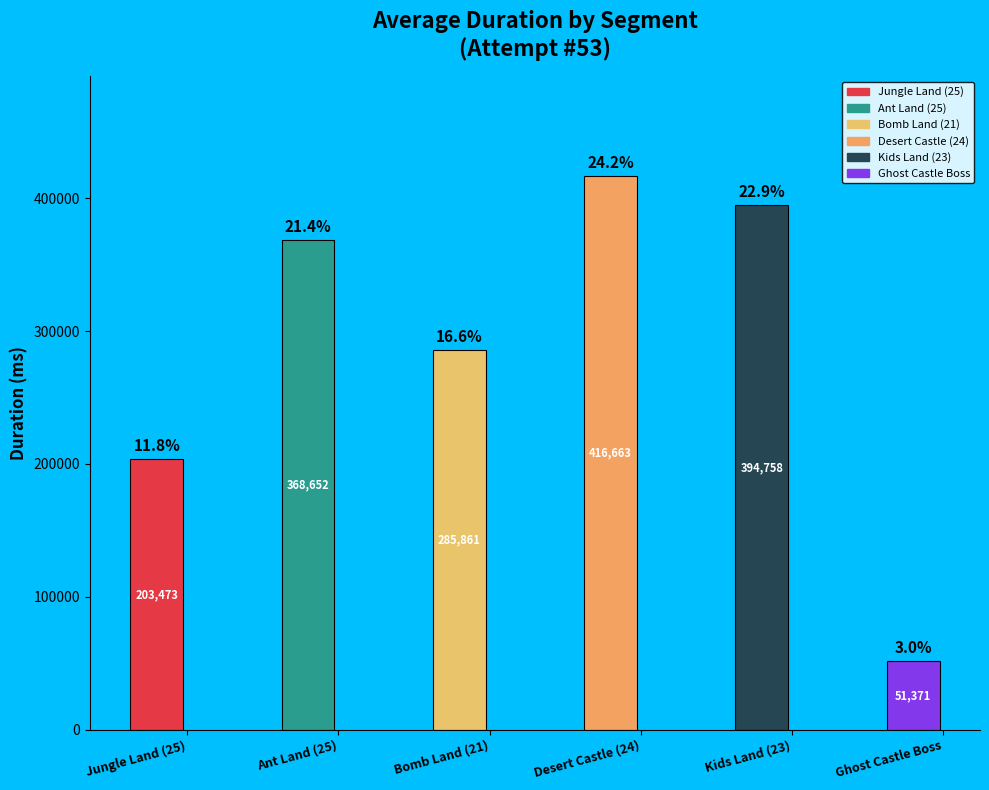

Which category has the highest value across all series?

Desert Castle (24)